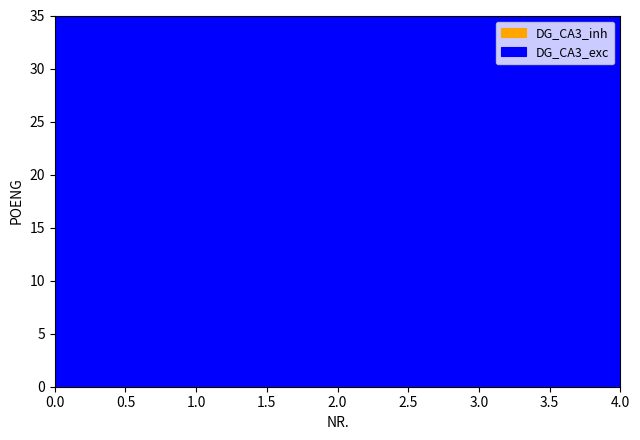

Rank the series by their average value, from highest to lowest.

DG_CA3_inh, DG_CA3_exc